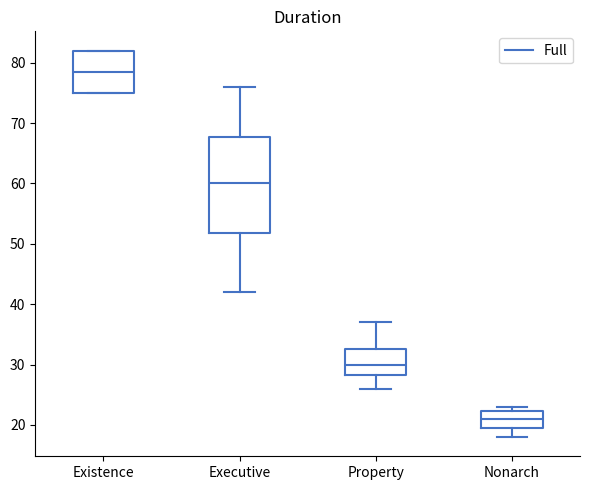

Reading left to right, read every box against the y-axis: the position of its median line, the range the box covers, and the ends of its whiskers. The values are not printed on the chart, so give them approximately, as read against the axis.

Existence: median 79, box 75 to 82, whiskers 75 to 82
Executive: median 60, box 52 to 68, whiskers 42 to 76
Property: median 30, box 28 to 33, whiskers 26 to 37
Nonarch: median 21, box 20 to 22, whiskers 18 to 23